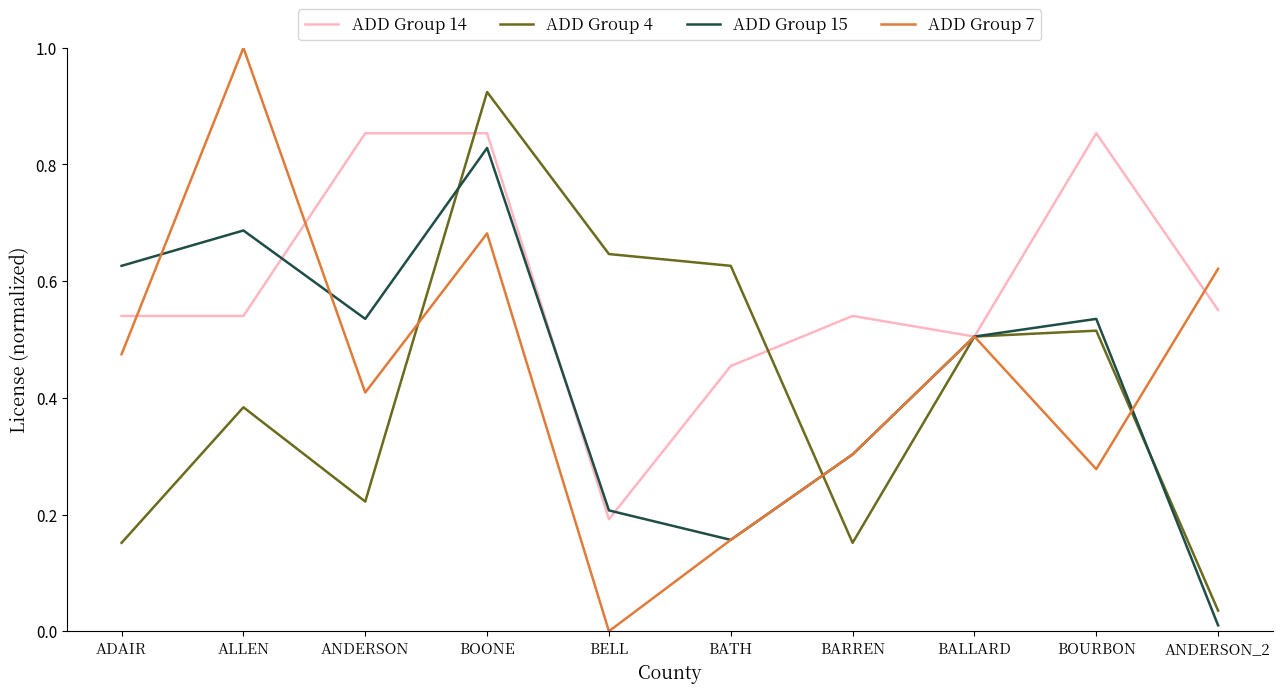

At which category does the chart reach its minimum across all series?

BELL